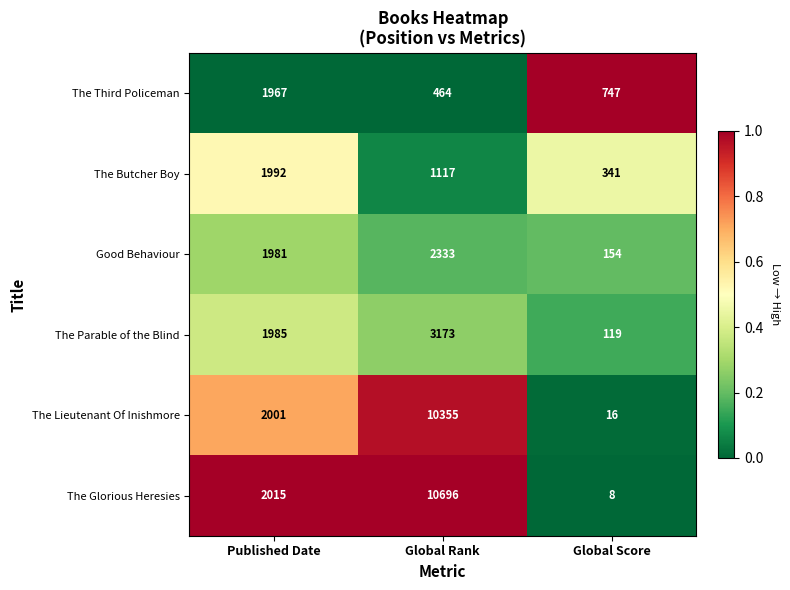

Reading left to right, list all the values displayed in this chart.

The Third Policeman: Published Date=1967	Global Rank=464	Global Score=747
The Butcher Boy: Published Date=1992	Global Rank=1117	Global Score=341
Good Behaviour: Published Date=1981	Global Rank=2333	Global Score=154
The Parable of the Blind: Published Date=1985	Global Rank=3173	Global Score=119
The Lieutenant Of Inishmore: Published Date=2001	Global Rank=10355	Global Score=16
The Glorious Heresies: Published Date=2015	Global Rank=10696	Global Score=8